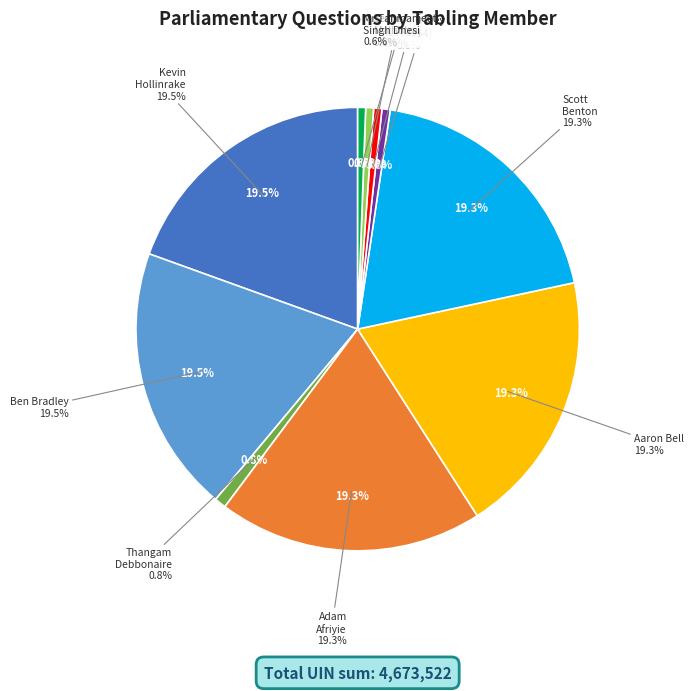

How many segments does this pie chart have?

10